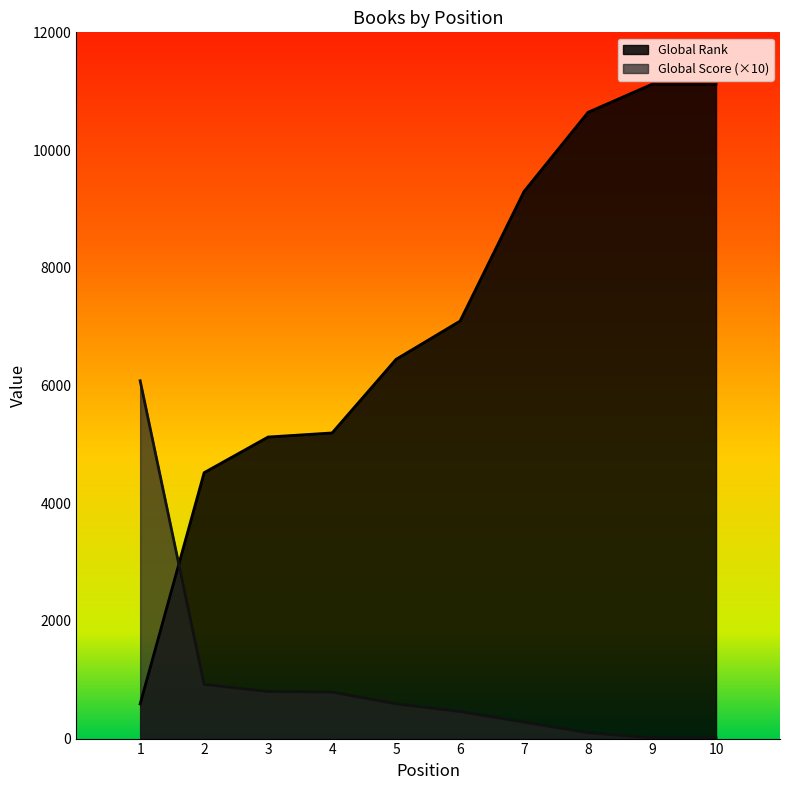

What is the difference between the maximum and second lowest values in the Global Rank series?

6600